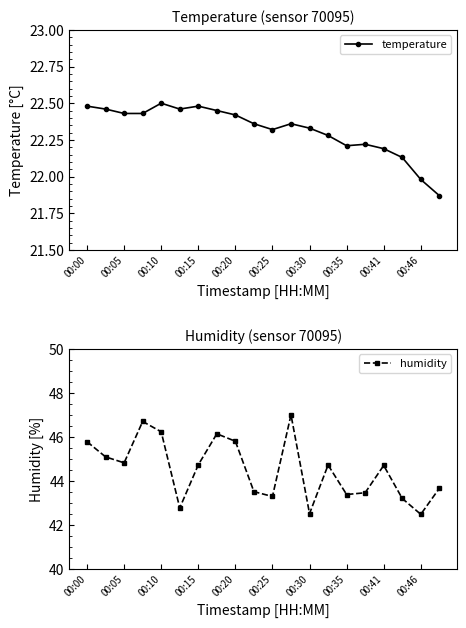

What is the label of the 7th point from the right?

13